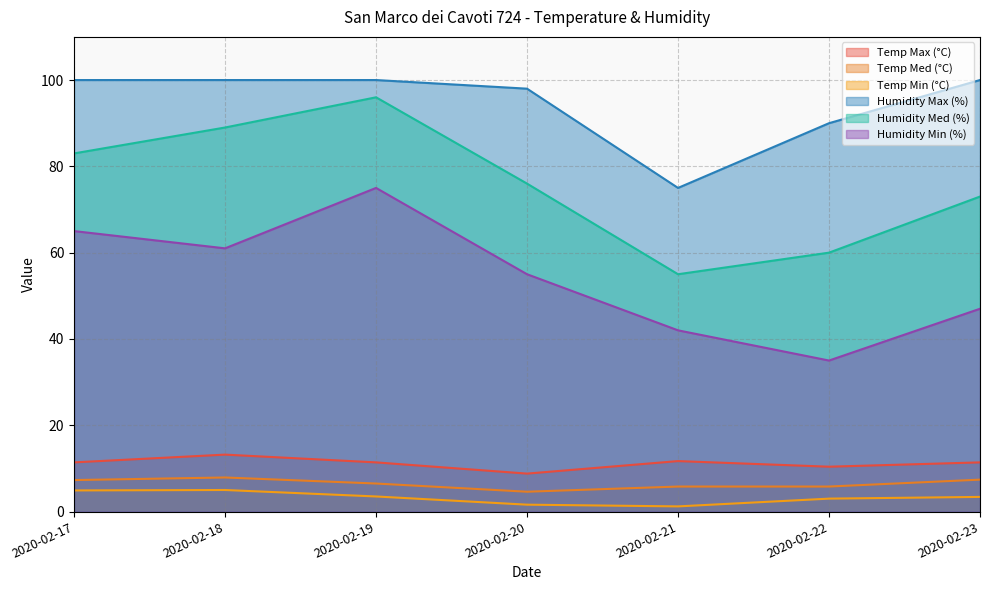

True or false: Humidity Max (%) and Temp Min (°C) cross at least once.

False